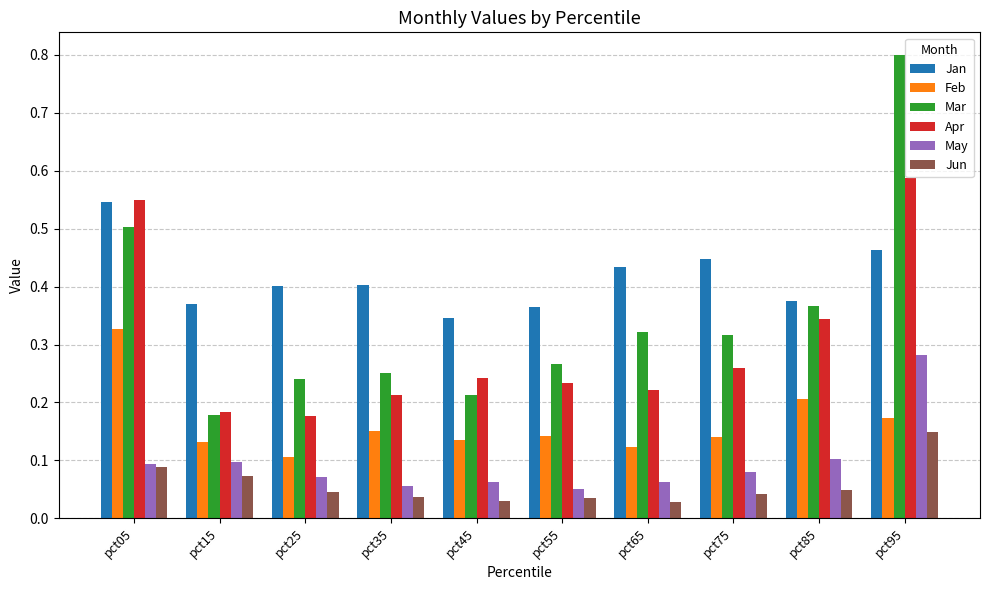

Is it true that May equals 0.1 at pct55?

True